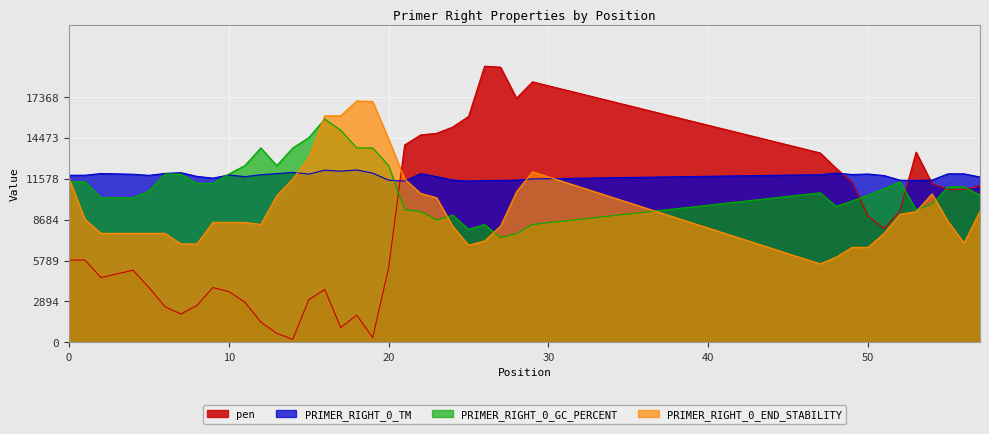

Which series has the widest spread of values?

pen